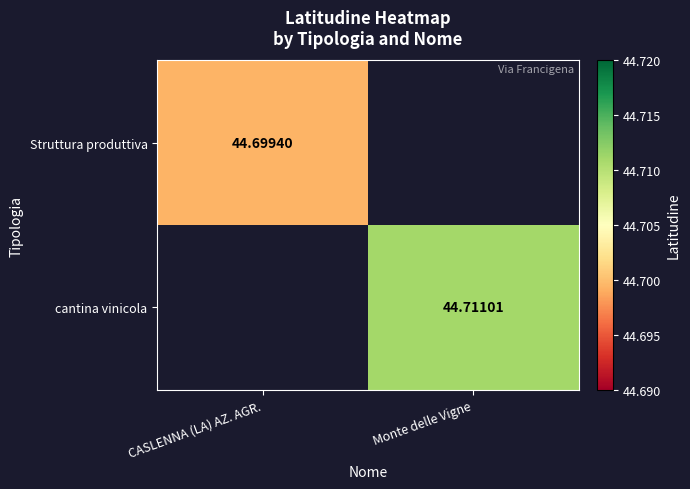

Is the value of Struttura produttiva at CASLENNA (LA) AZ. AGR. greater than the value of cantina vinicola at Monte delle Vigne?

No